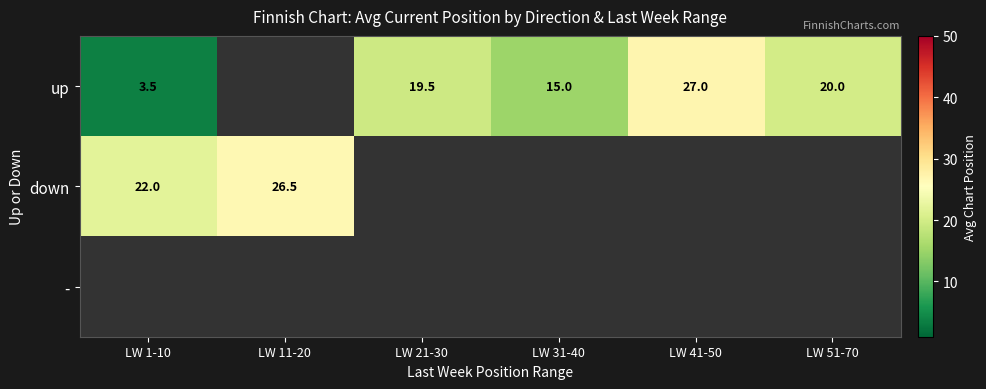

The up series shows 12.3 at LW 41-50. True or false?

False